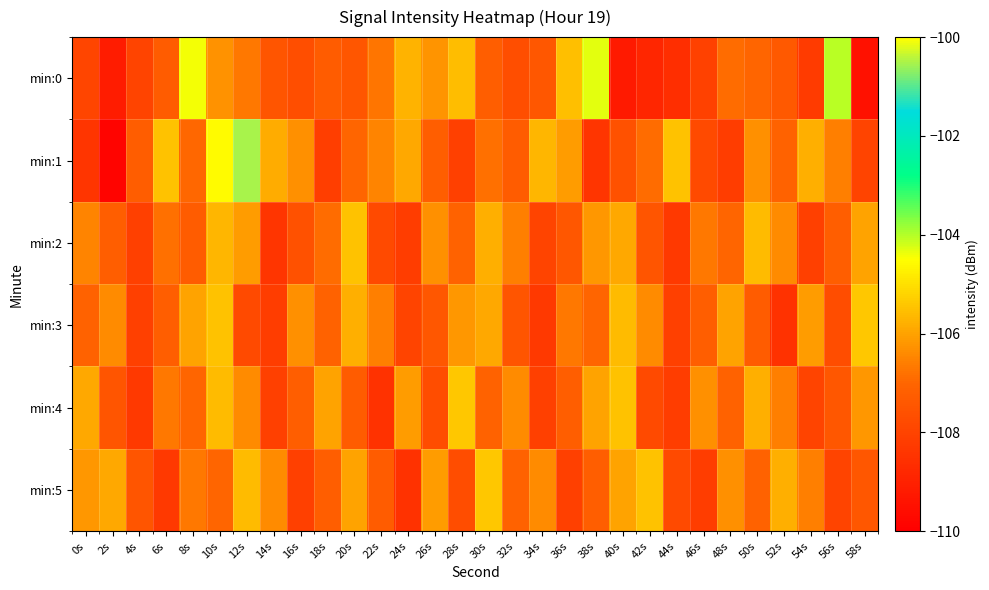

What is the maximum value shown in the chart?

-100.5